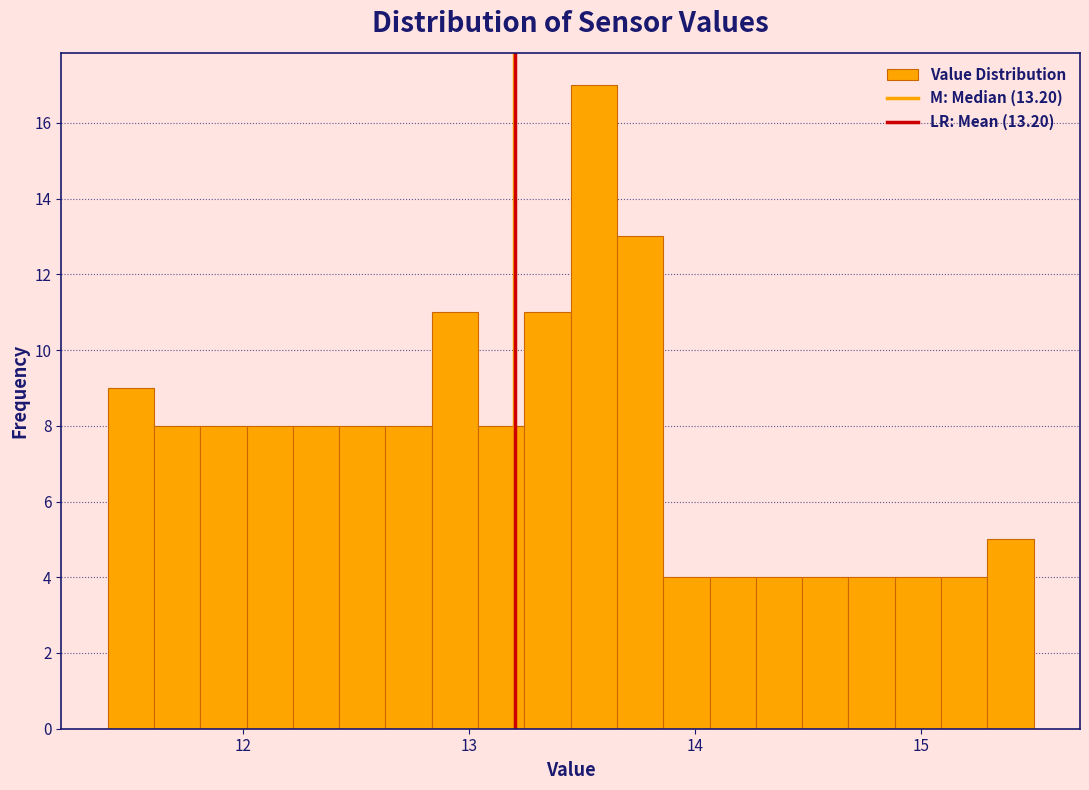

Read against the x-axis, roughly where is the centre of the tallest bar?

13.6